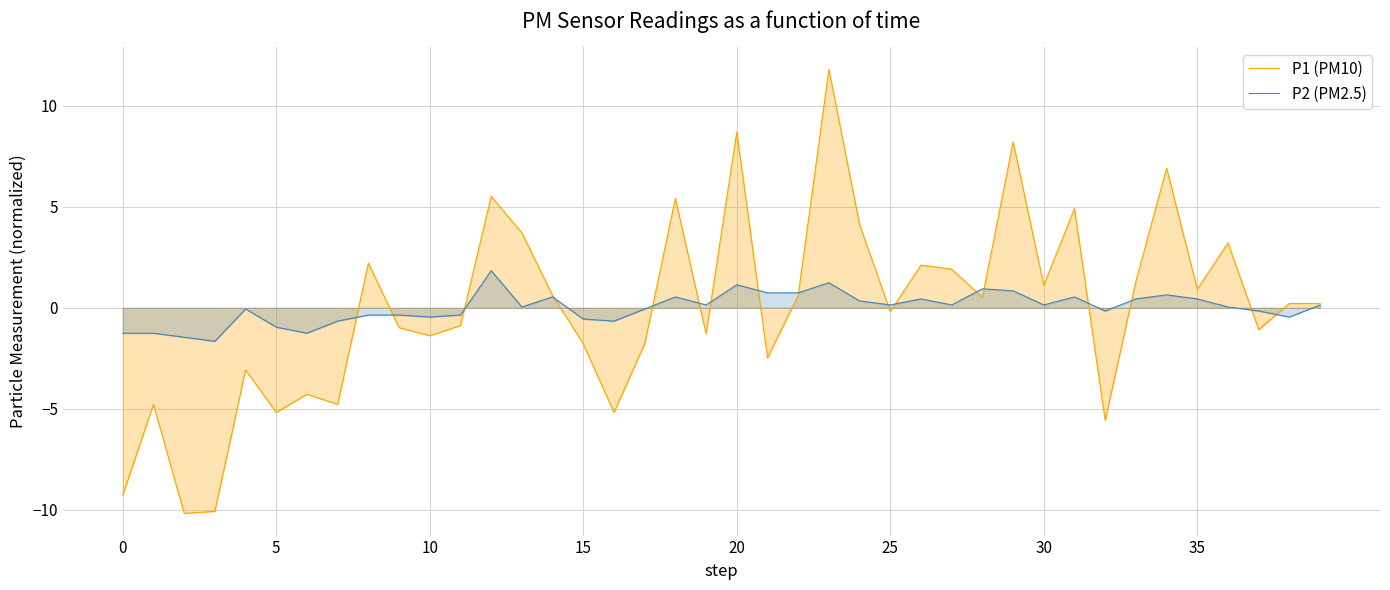

How many values in the P2 (PM2.5) series are below 0?

18